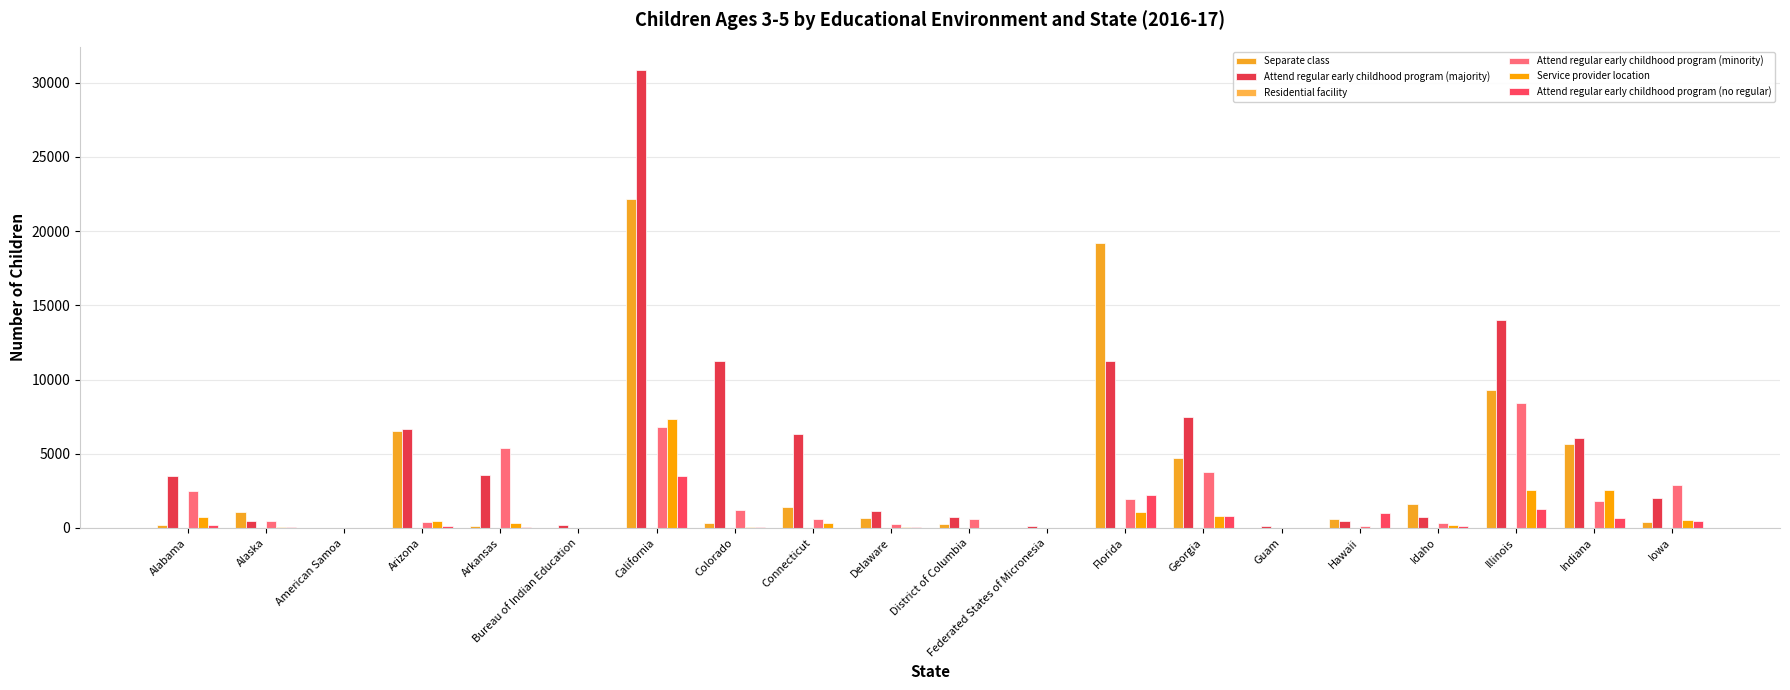

Is it true that Attend regular early childhood program (minority) equals 272 at Delaware?

True